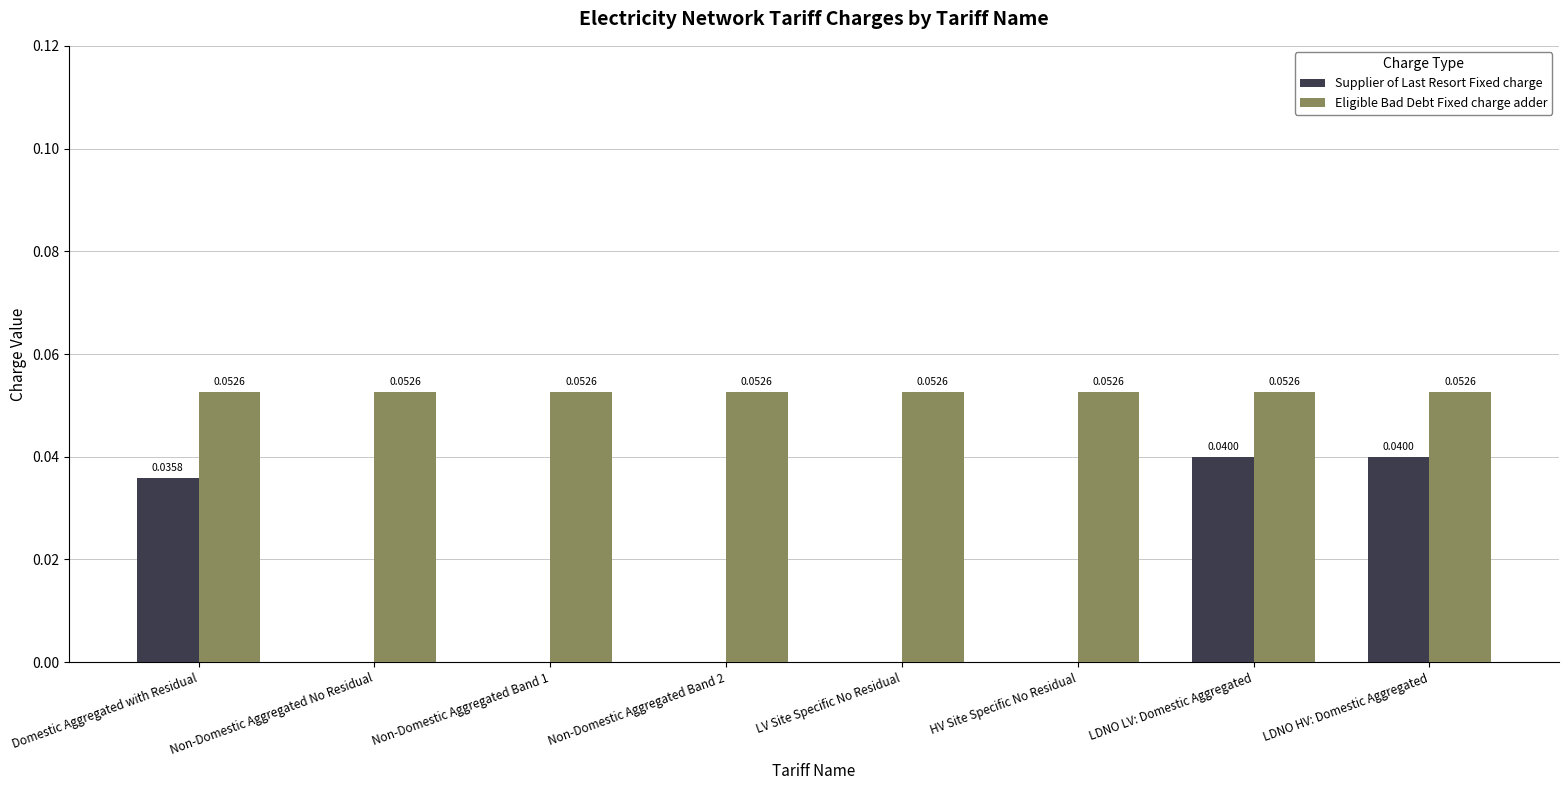

How many series are shown in this chart?

2